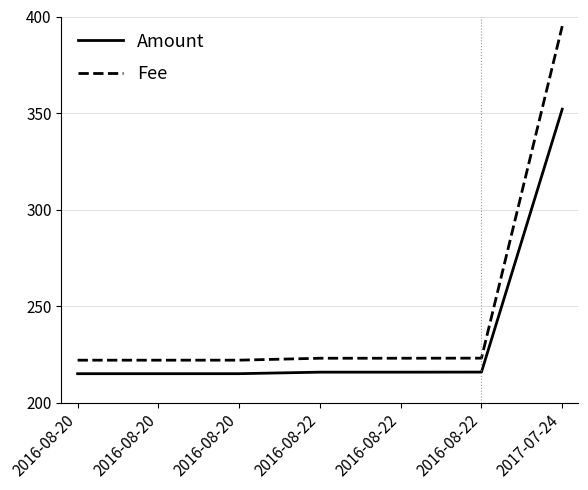

Rank the categories by Fee value from highest to lowest.

2017-07-24, 2016-08-22, 2016-08-22, 2016-08-22, 2016-08-20, 2016-08-20, 2016-08-20